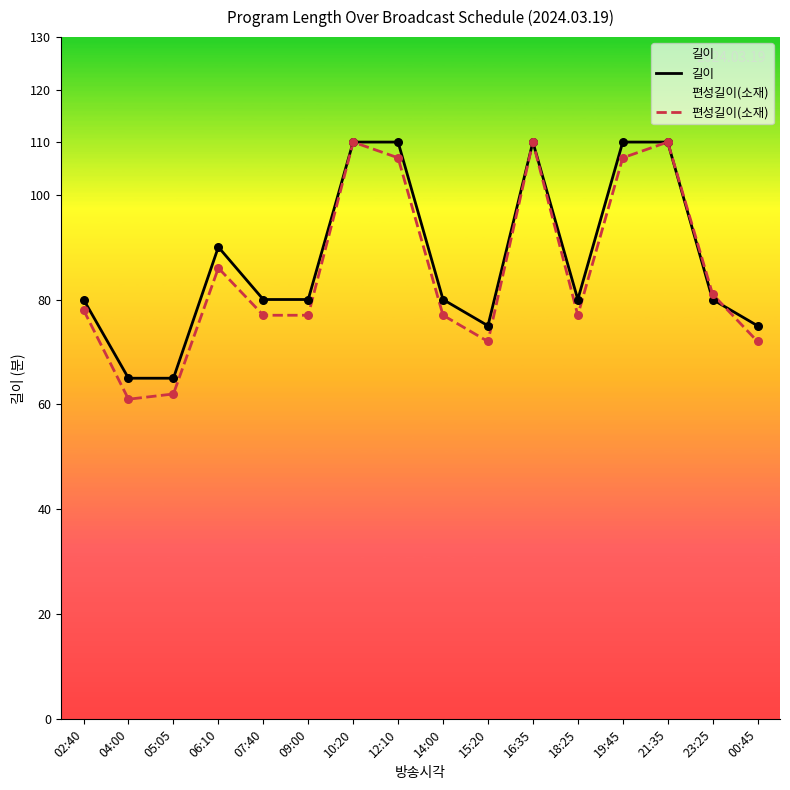

Which series contains the highest Y value?

길이